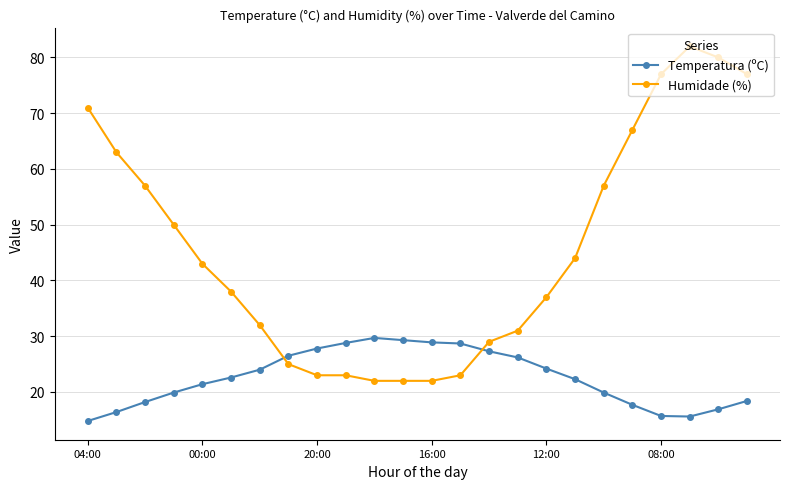

Which series has the largest total across all categories?

Humidade (%)